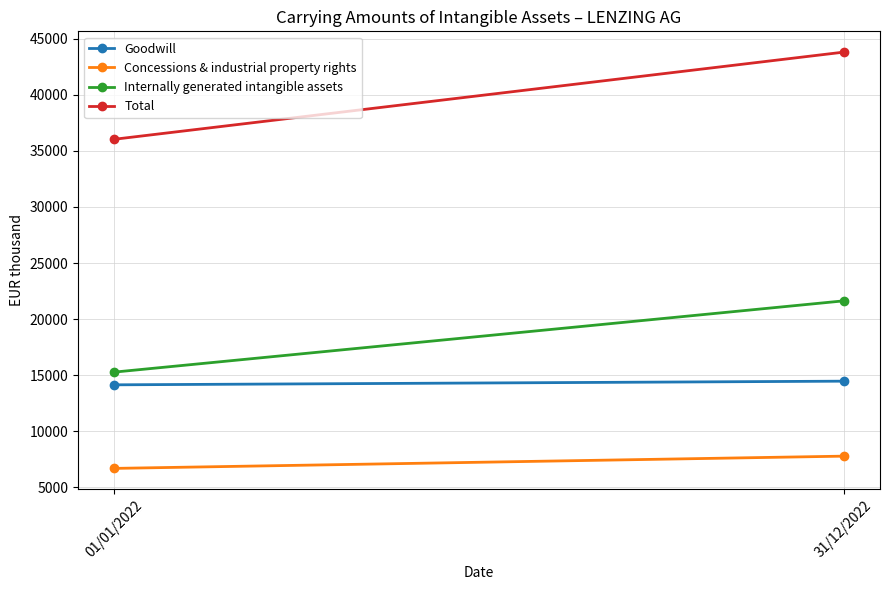

What is the difference between the maximum and minimum values in the Goodwill series?

326